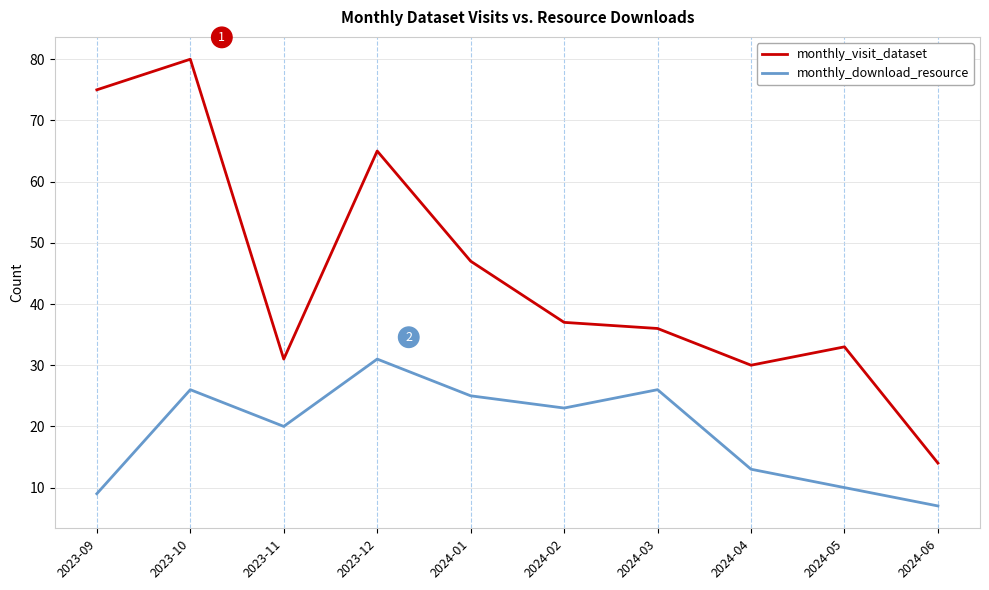

Is the value of monthly_download_resource at 2023-12 greater than the value of monthly_visit_dataset at 2024-06?

Yes